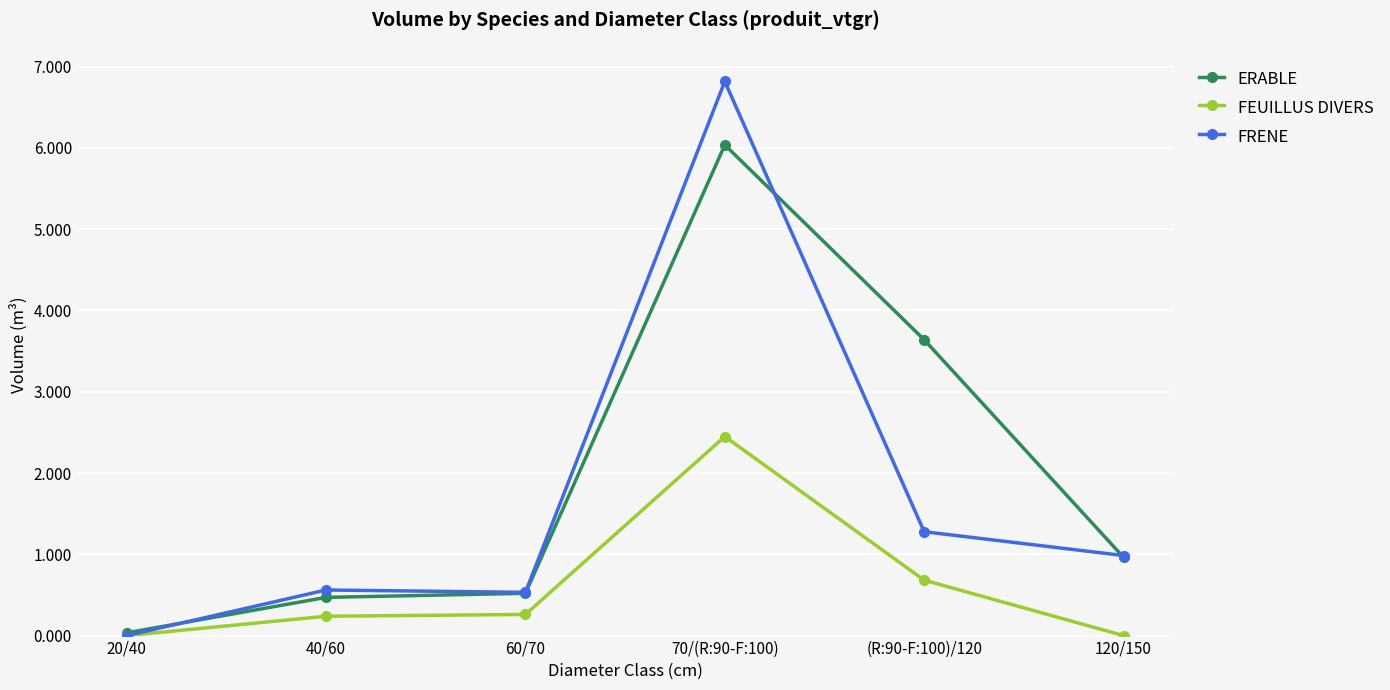

At which category is the sum across all series the highest?

70/(R:90-F:100)